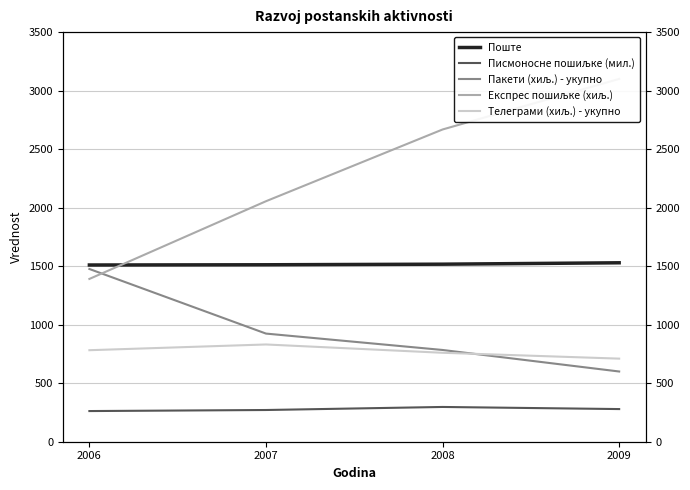

How many Писмоносне пошиљке (мил.) values are between 271 and 297?

3